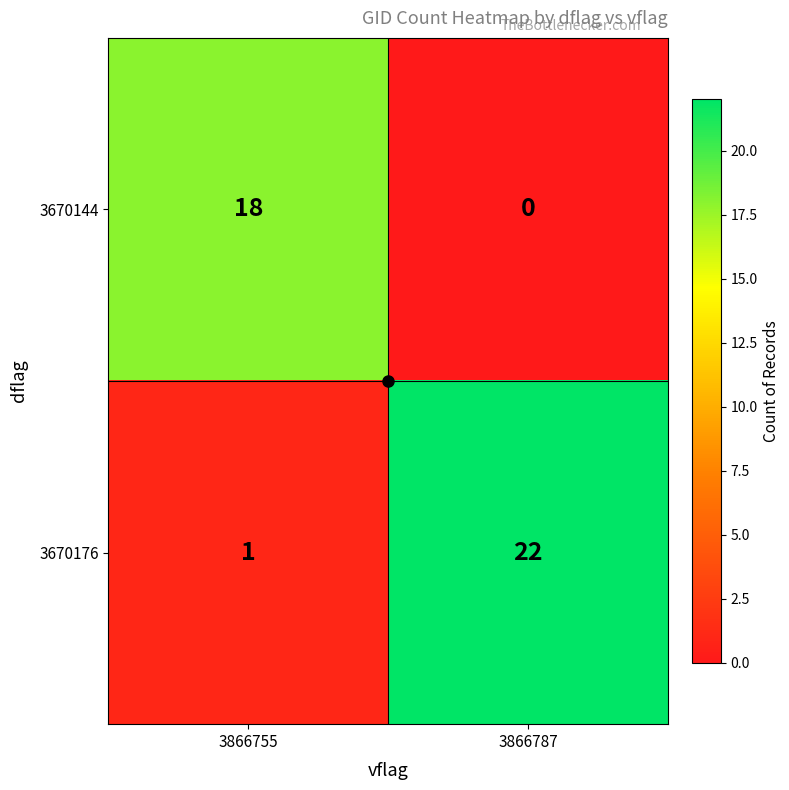

The value of 3670176 at 3866787 is 37. True or false?

False